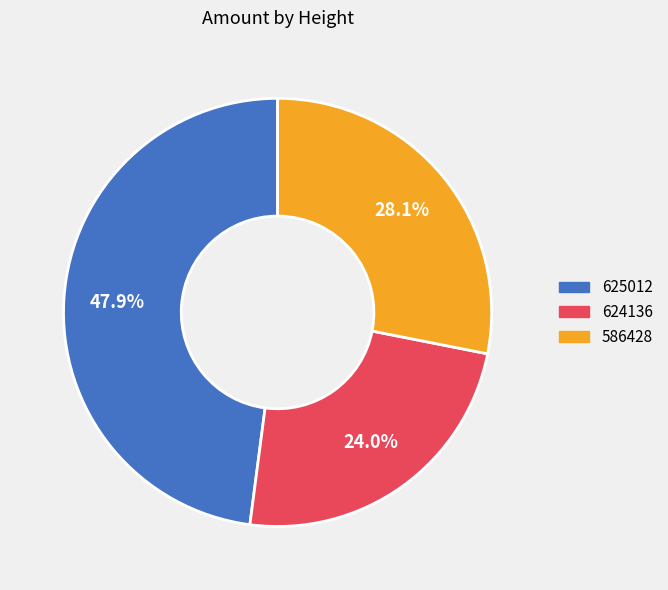

Is there a majority slice in this chart?

No